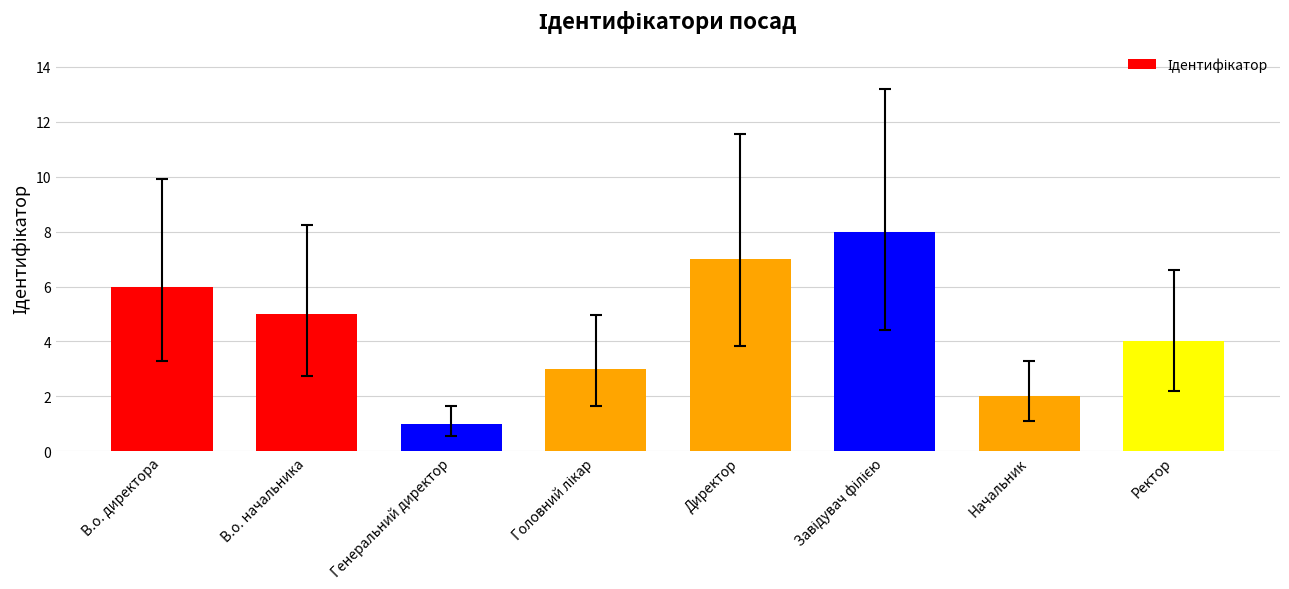

True or false: the data shows 1 at В.о. начальника.

False